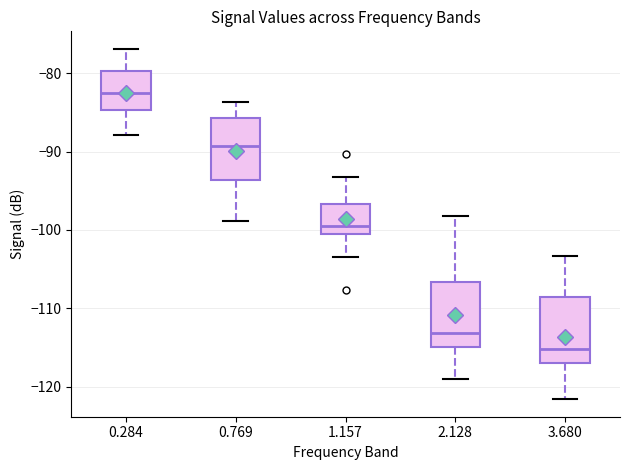

Where does the upper whisker of the box at x = 0.284 end on the y-axis? The values are not printed on the chart, so give them approximately, as read against the axis.

-77